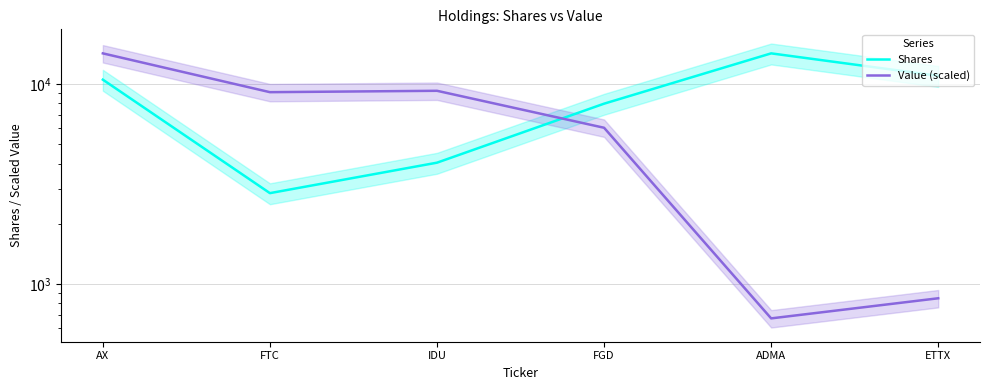

What are all the series names shown in the legend?

Shares, Value (scaled)